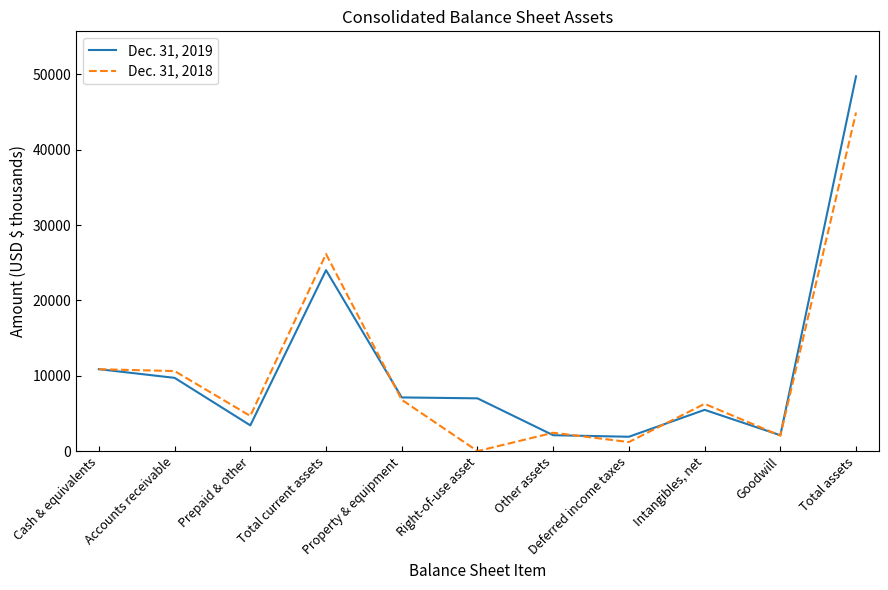

What is the spread (max minus min) of values at Intangibles, net?

798